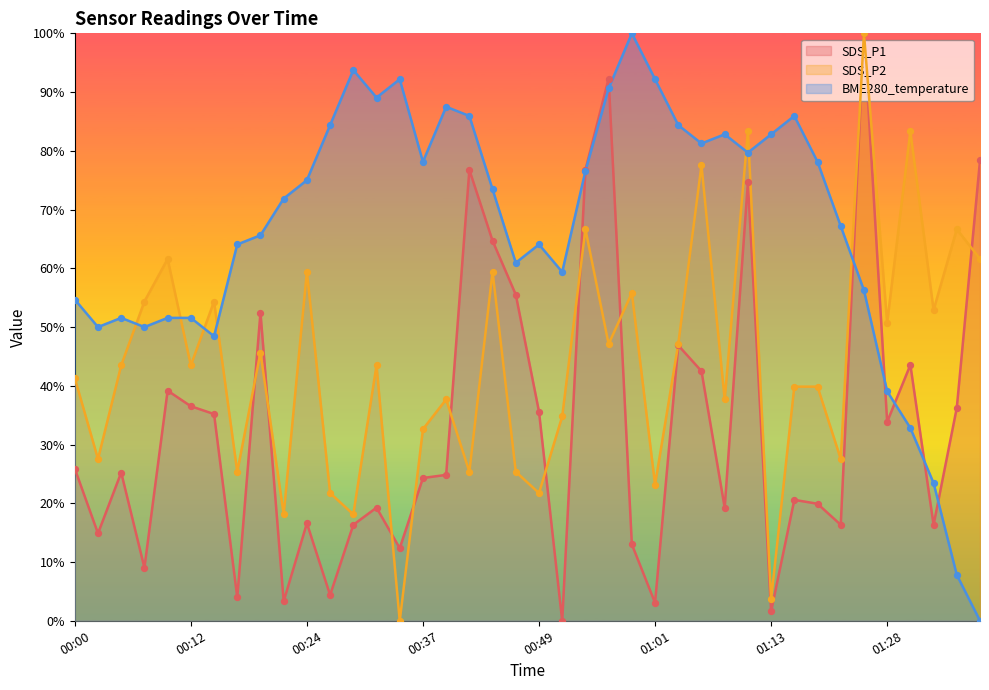

At how many categories does at least one series exceed 11?

40